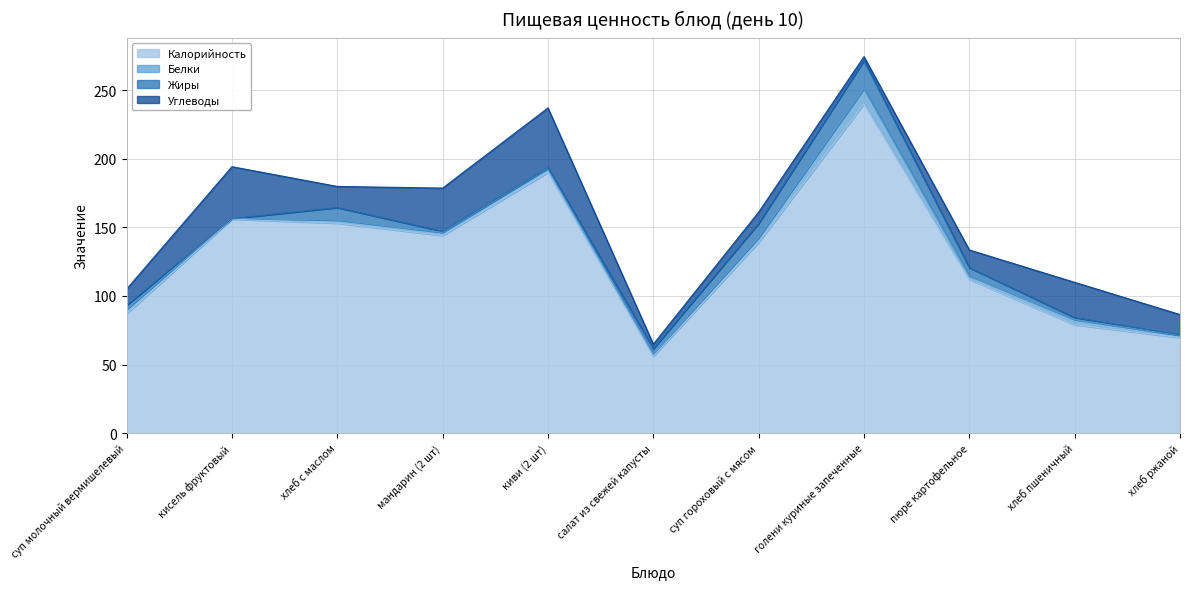

How many data points in Белки are less than 2?

3